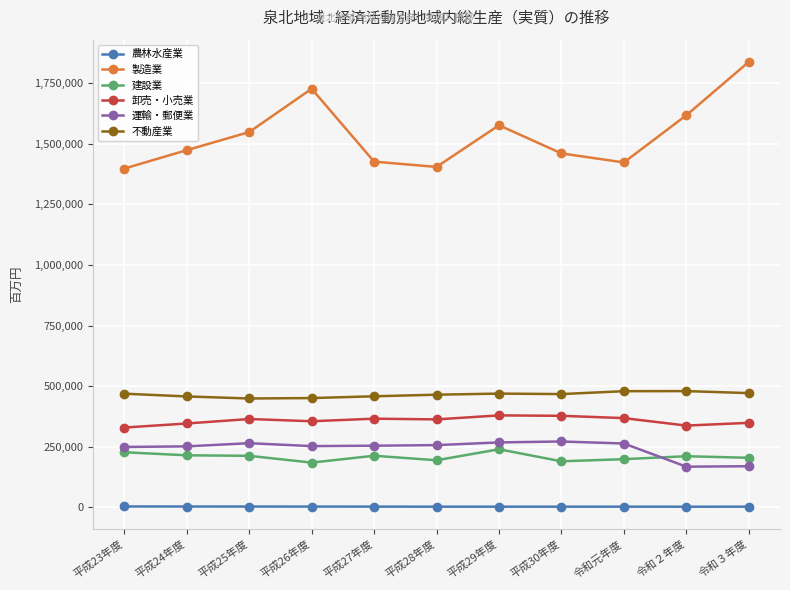

Which series changed the most between 平成26年度 and 平成27年度?

製造業